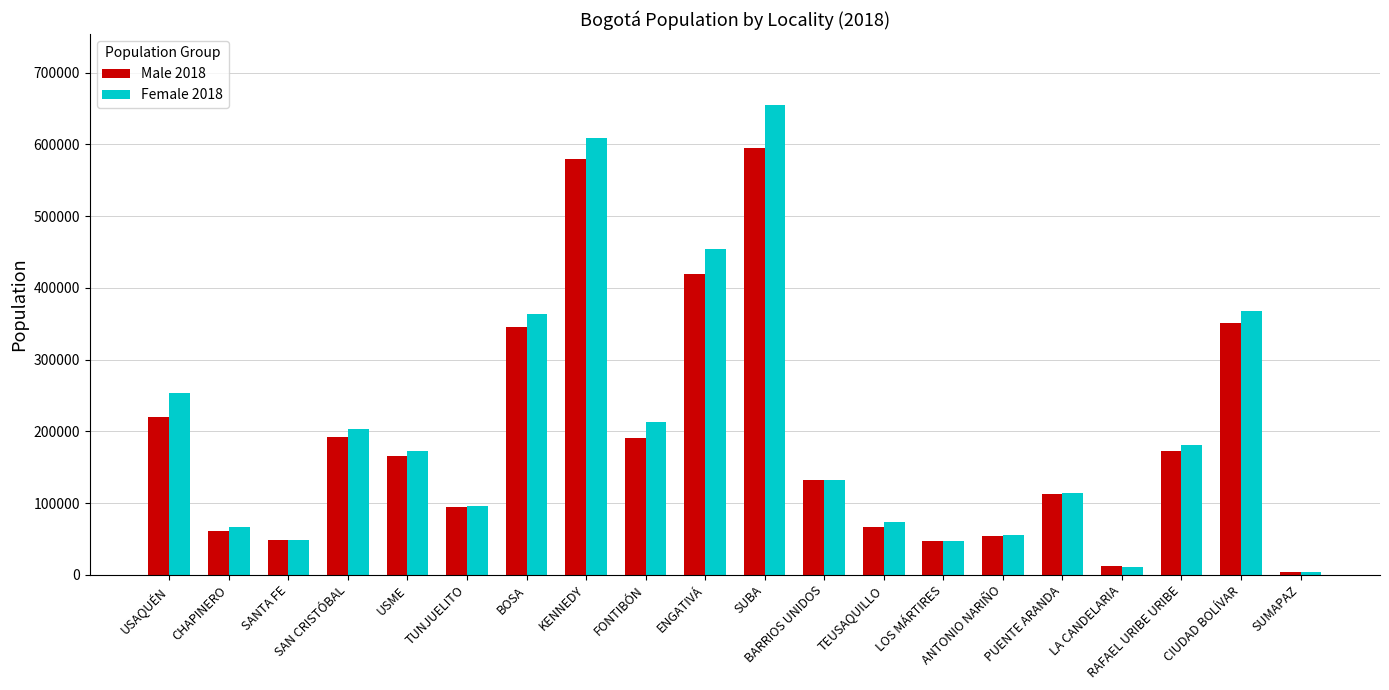

What is the label of the 2nd bar from the left?

CHAPINERO